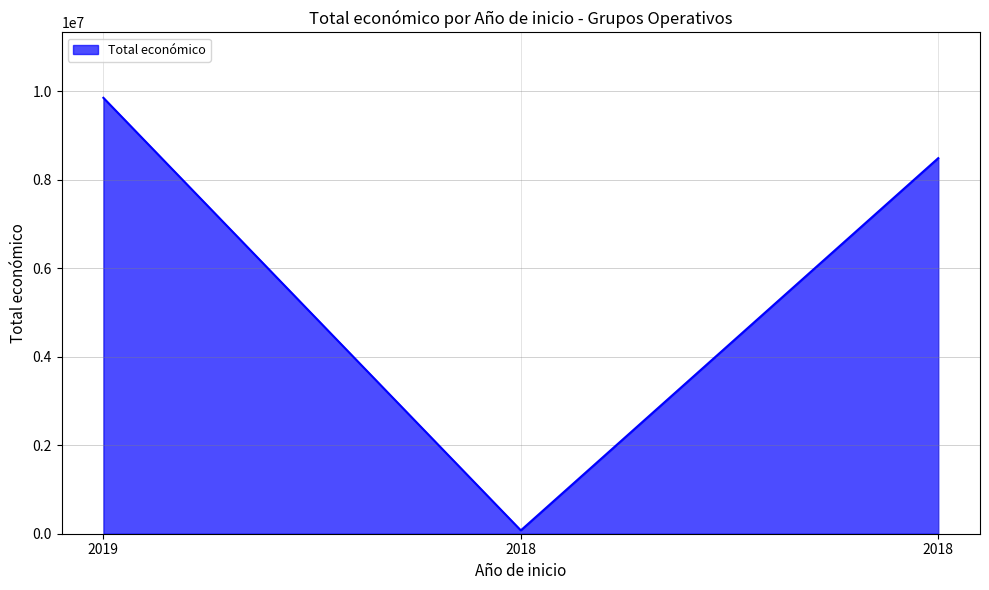

At which category does the chart reach its minimum across all series?

2018